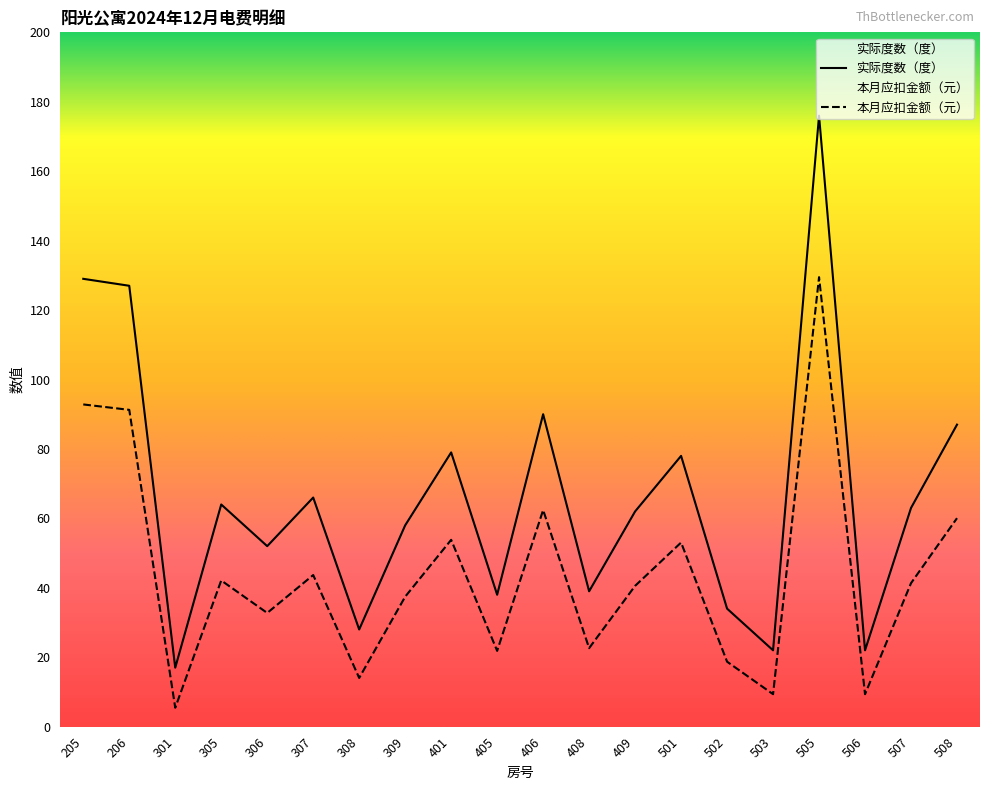

Which category has the lowest value in the 本月应扣金额（元） series?

301